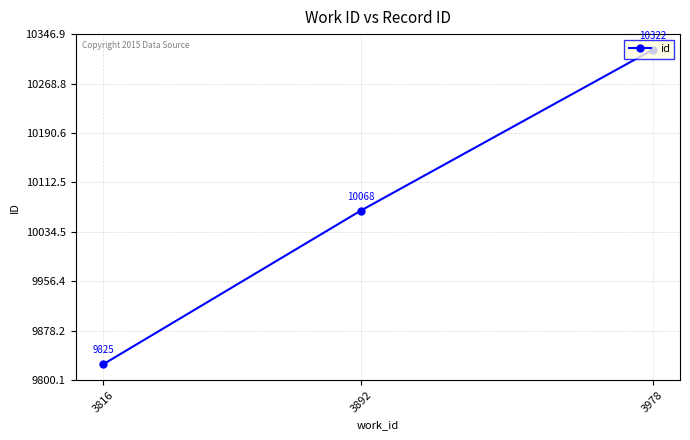

Where is the data nearest to the value 10073?

3892